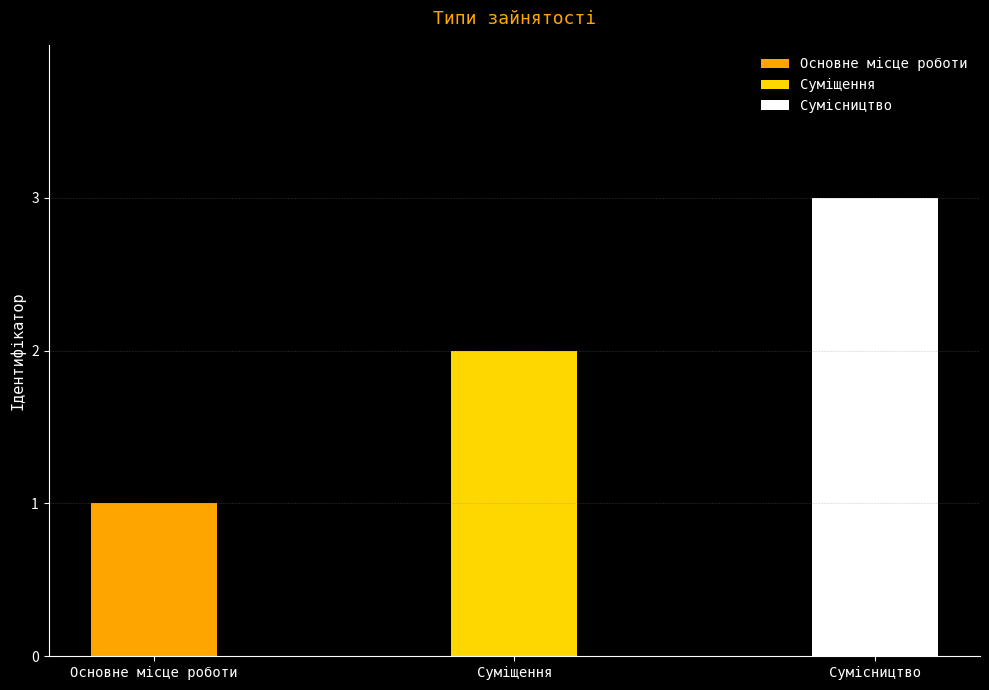

Reading right to left, list all the values displayed in this chart.

Сумісництво=3	Суміщення=2	Основне місце роботи=1